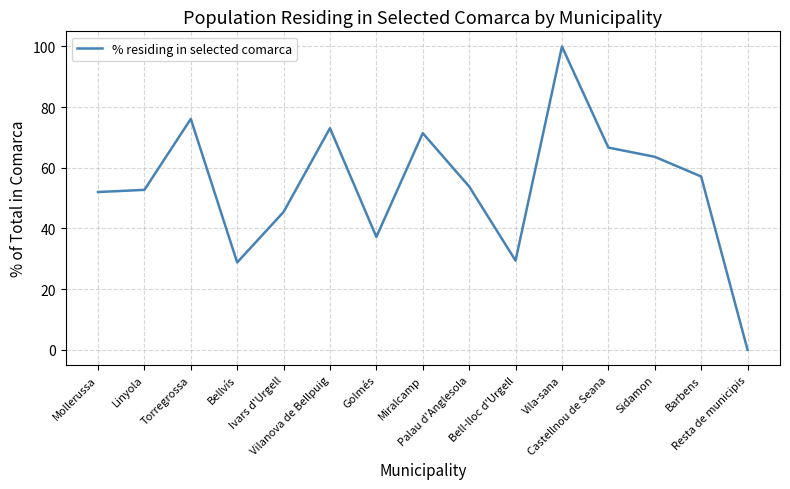

What is the change in value from Torregrossa to Bell-lloc d'Urgell?

-46.7